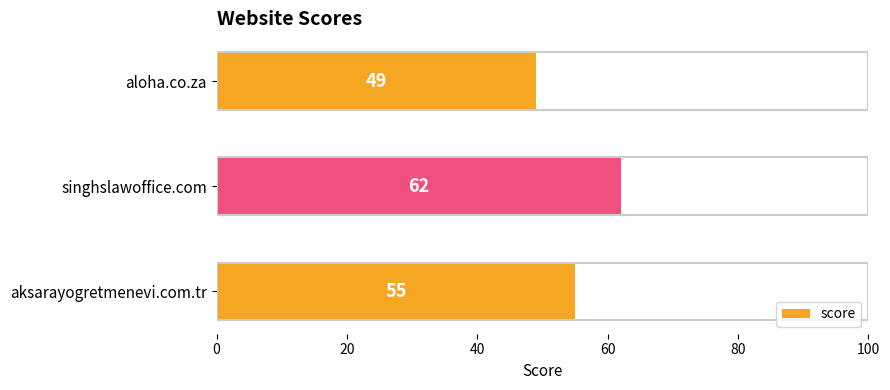

Reading top to bottom, extract all data points from this chart.

49	62	55